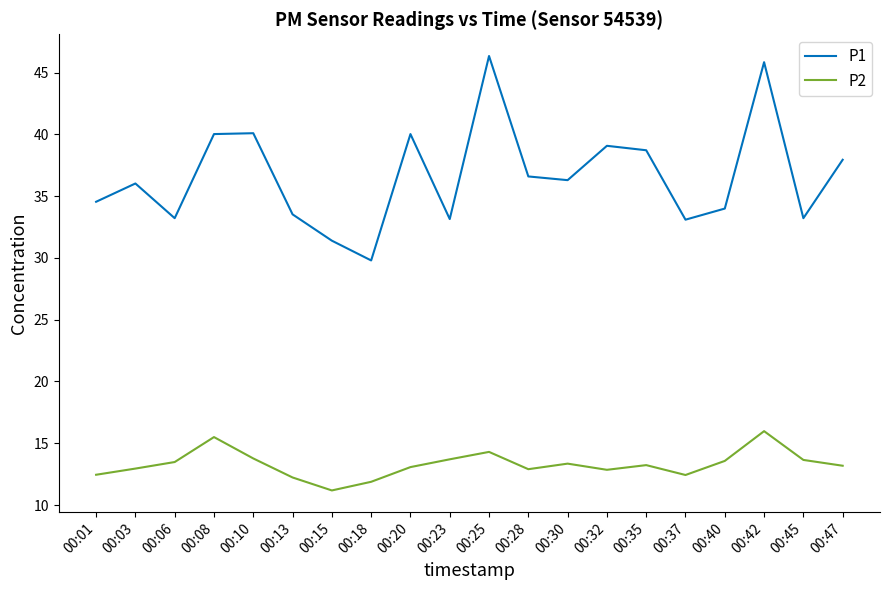

True or false: P1 and P2 cross at least once.

False